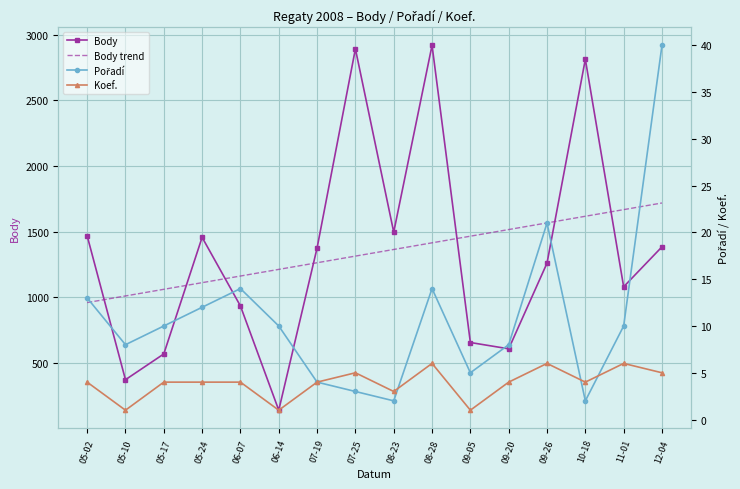

Is it true that Body equals 2918.0 at 08-28?

True